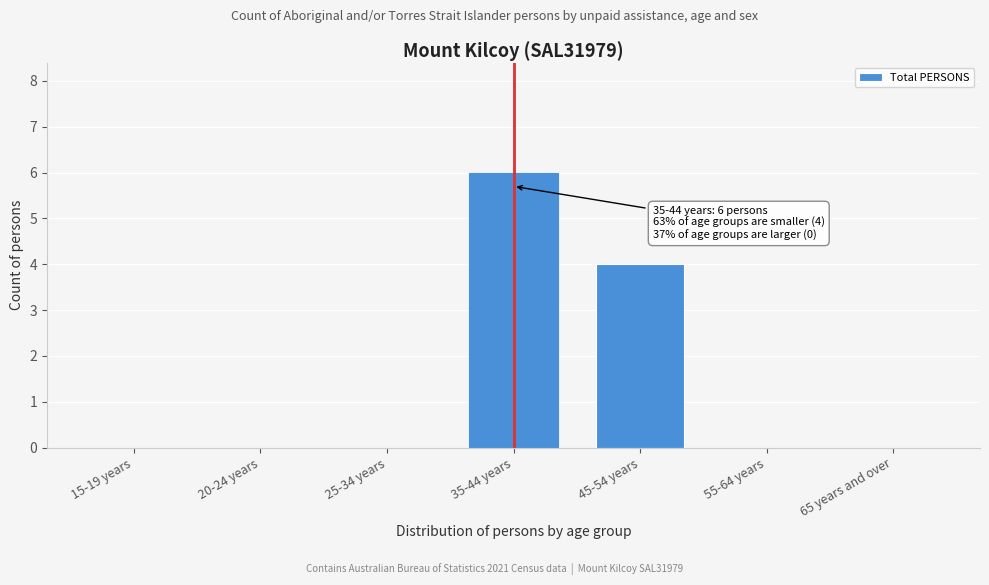

Reading right to left, transcribe all the data shown in this chart.

65 years and over=0	55-64 years=0	45-54 years=4	35-44 years=6	25-34 years=0	20-24 years=0	15-19 years=0